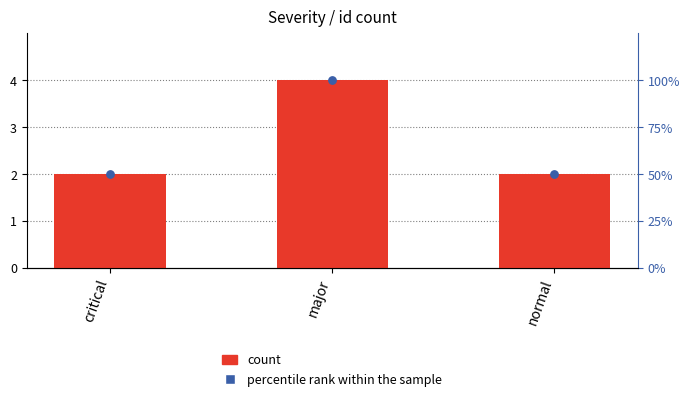

Which series has the largest Y range (max minus min)?

percentile rank within the sample